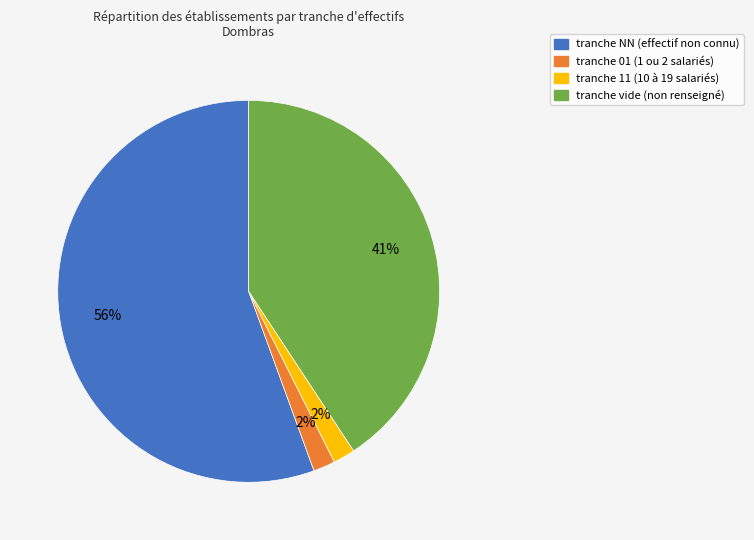

Does any single category account for the majority?

Yes